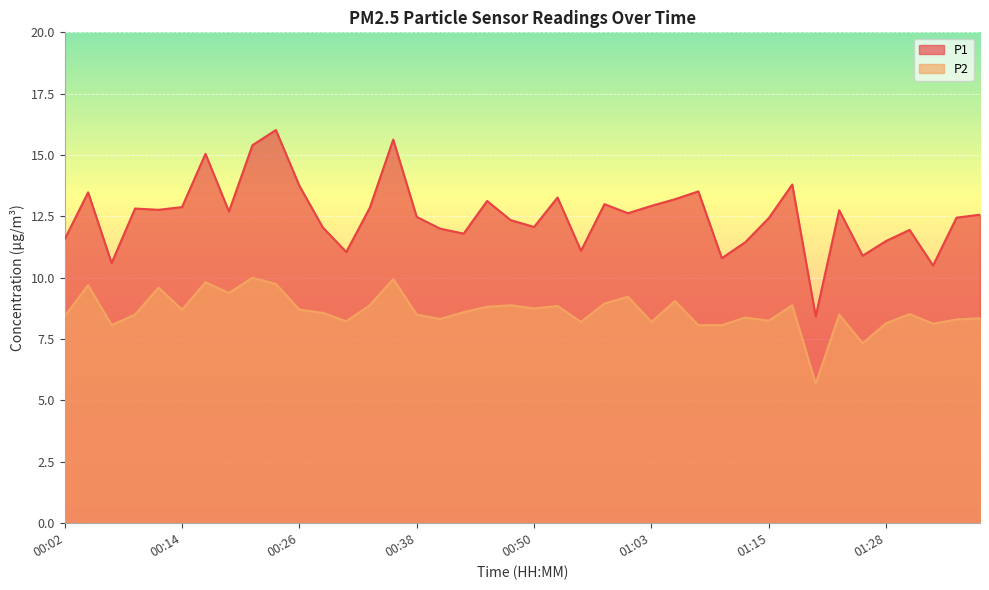

List the series in order of their overall mean, highest first.

P1, P2